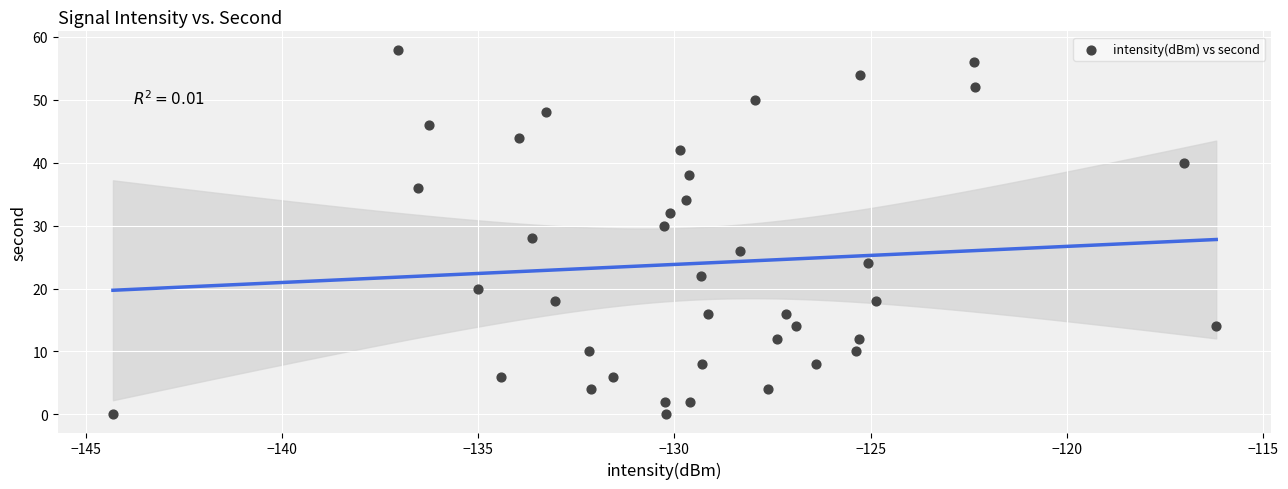

What is the range of Y values (max minus min)?

58